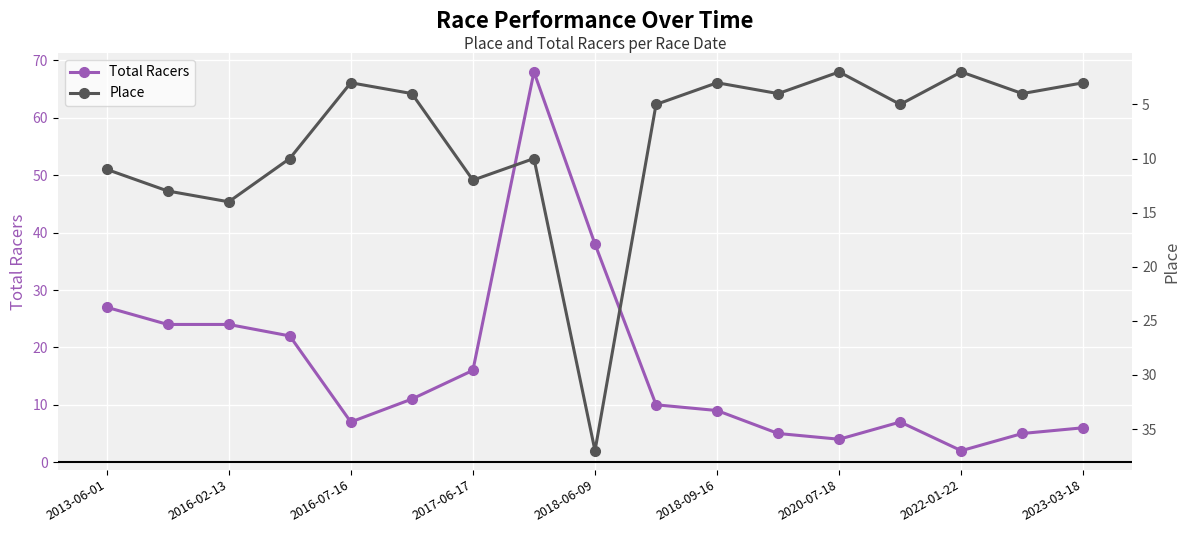

What is the highest value of the Total Racers series?

68